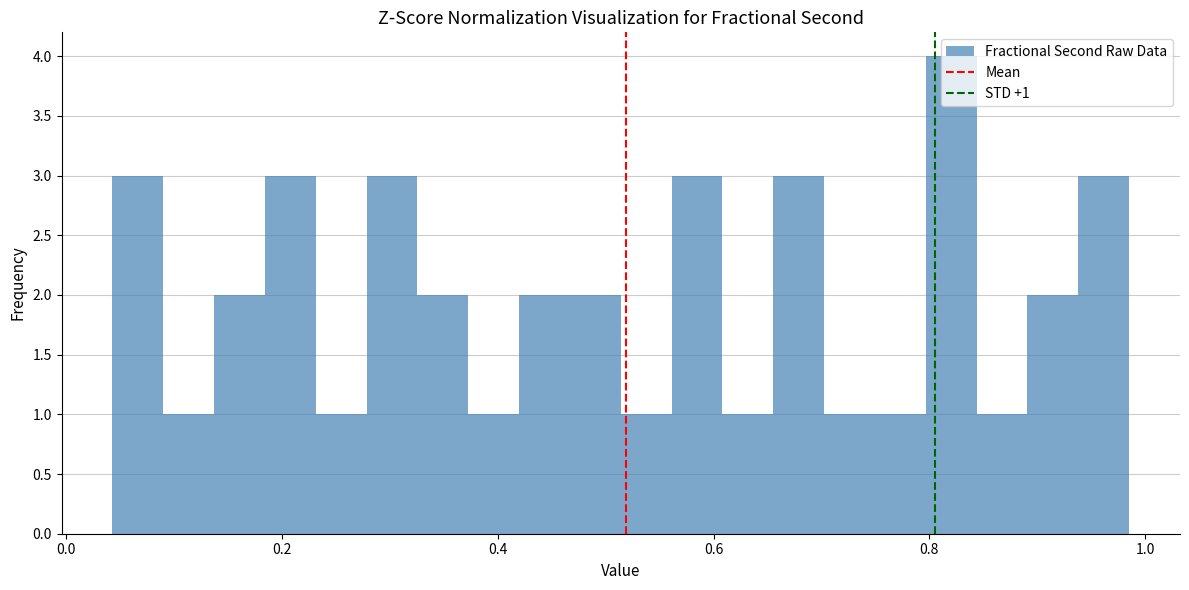

Around what value on the x-axis is the tallest bar? Give the approximate position of its centre, as read against the axis.

0.82